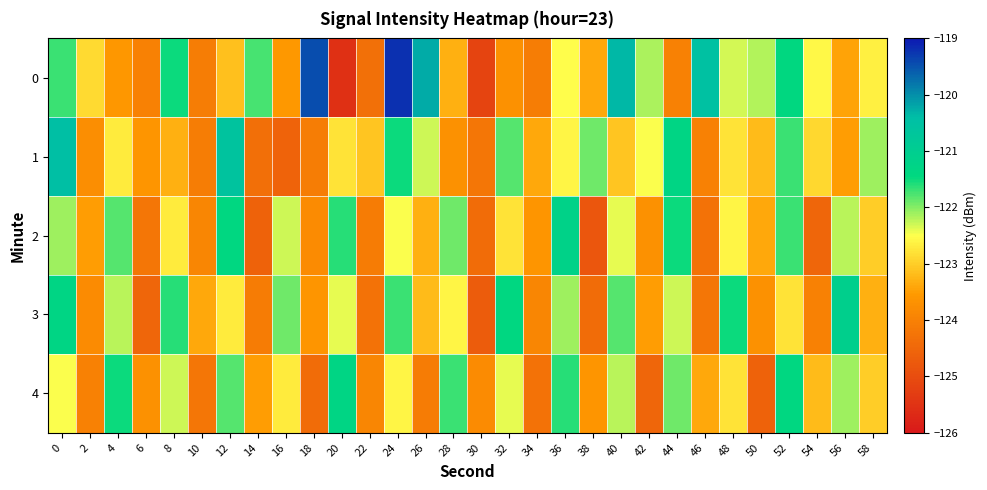

At how many categories does at least one series exceed -120?

2